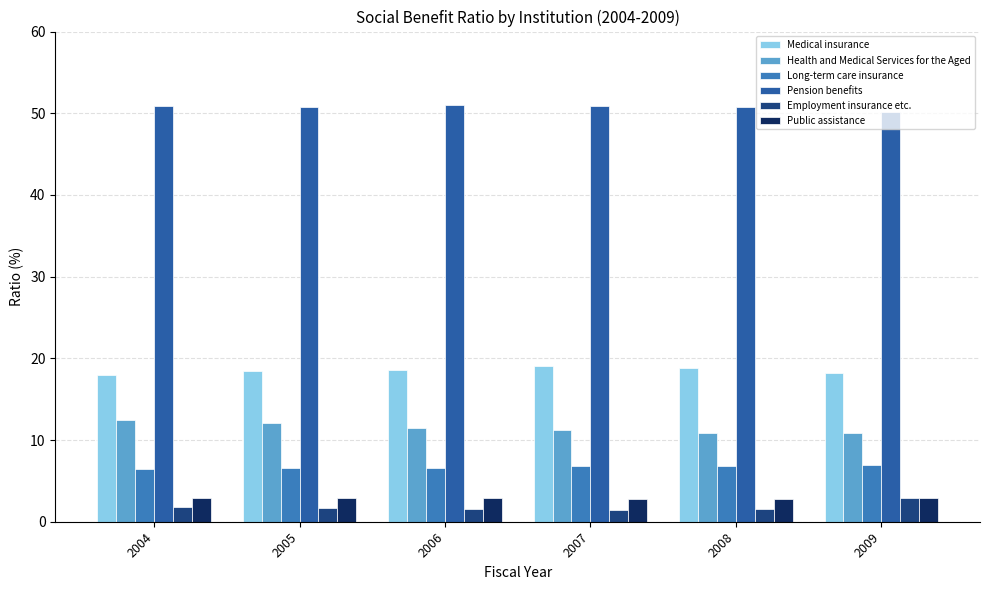

What is the value of the Health and Medical Services for the Aged bar at the 4th from the left?

11.2